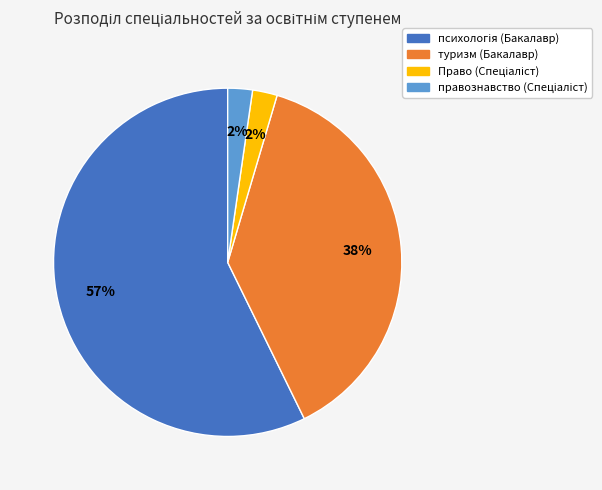

Is туризм (Бакалавр) the majority of the pie?

No